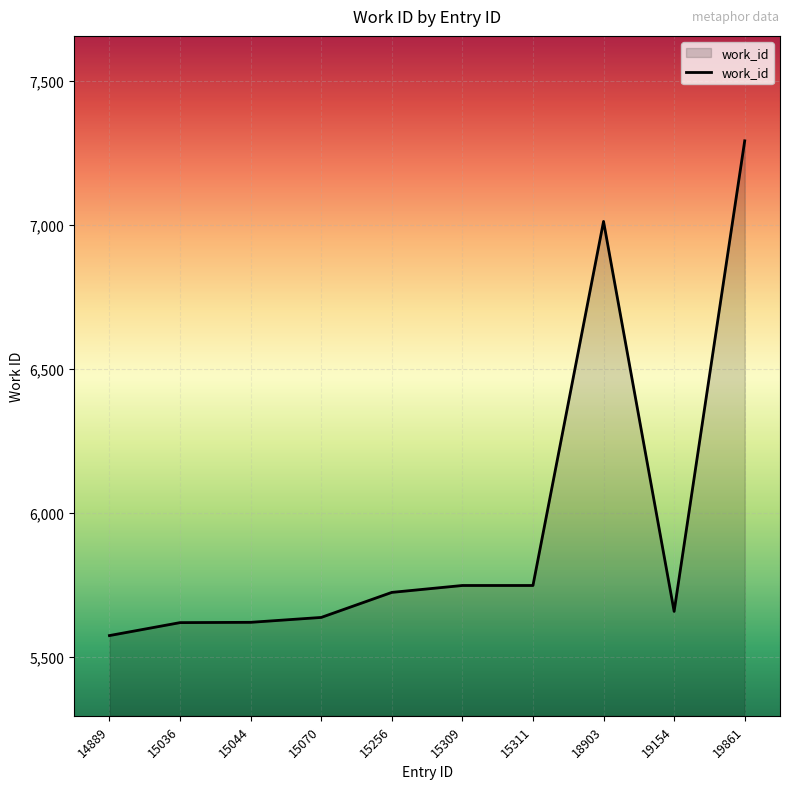

The value at 19861 is 1603. True or false?

False